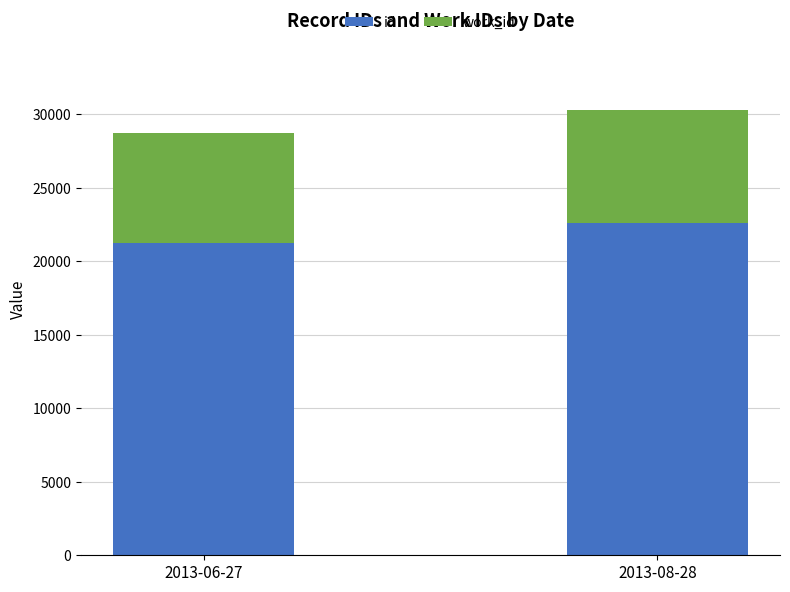

What is the minimum value for id?

21224